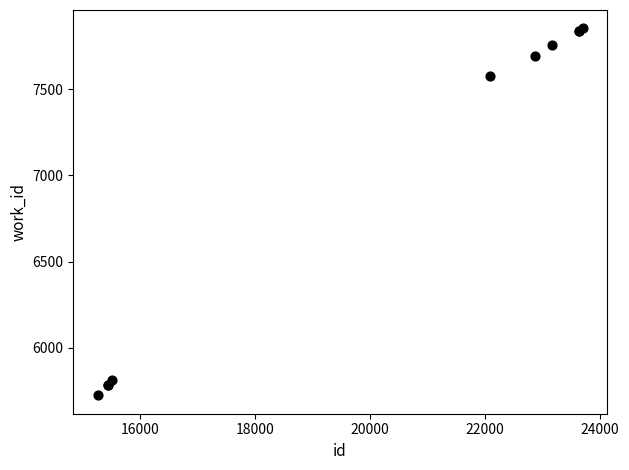

What Y value in the scatter plot is closest to 6789?

7575